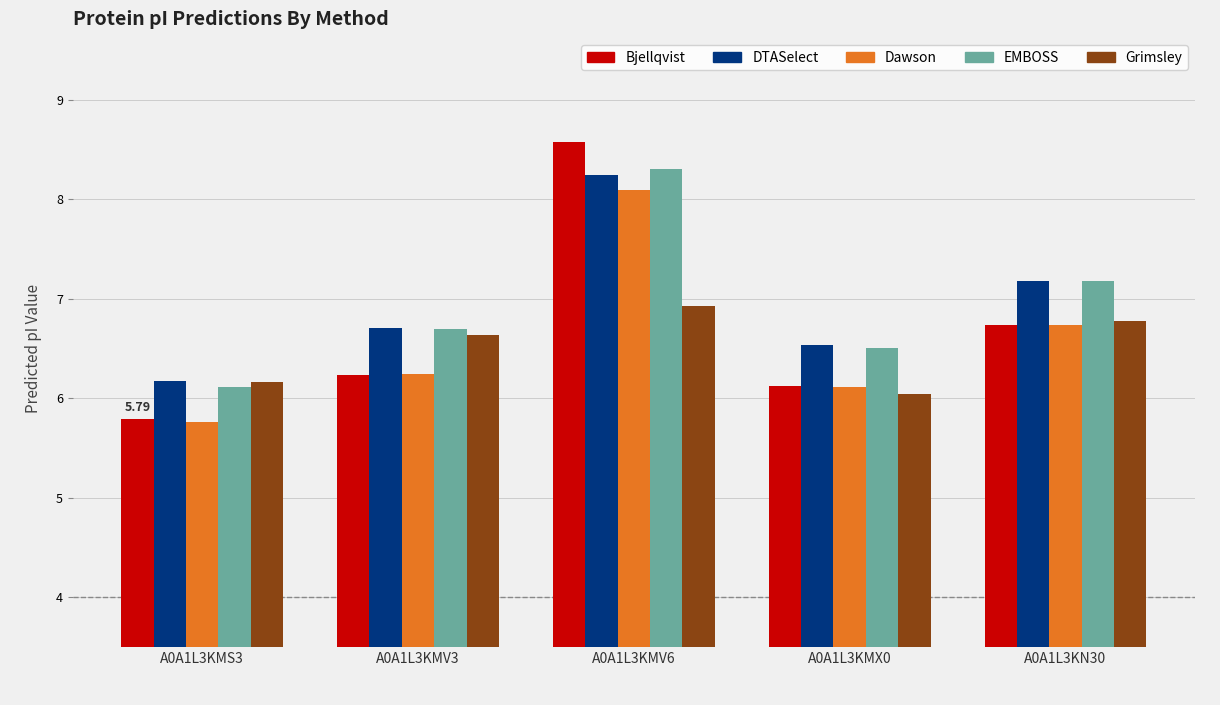

True or false: Grimsley has a value of 6.9 at A0A1L3KMV6.

True